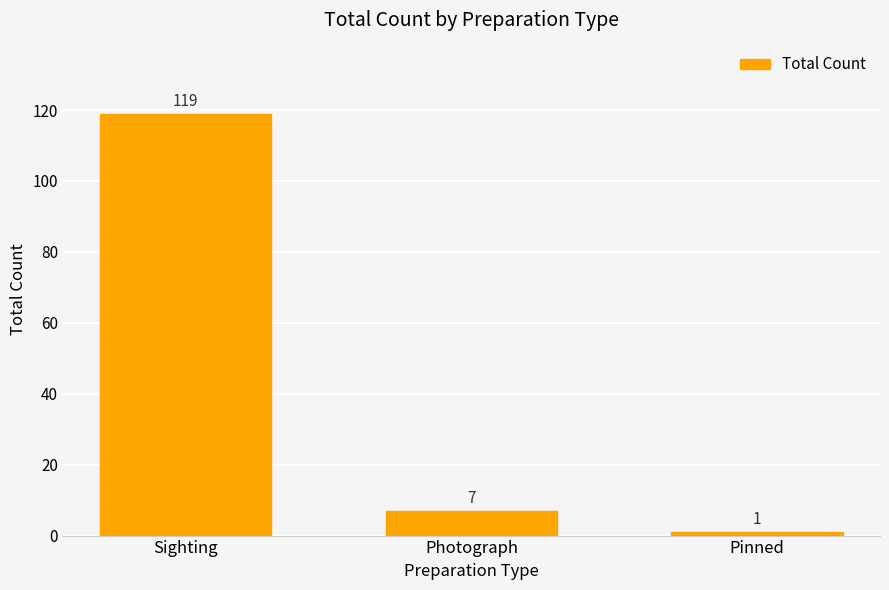

What is the difference between the maximum and minimum values?

118